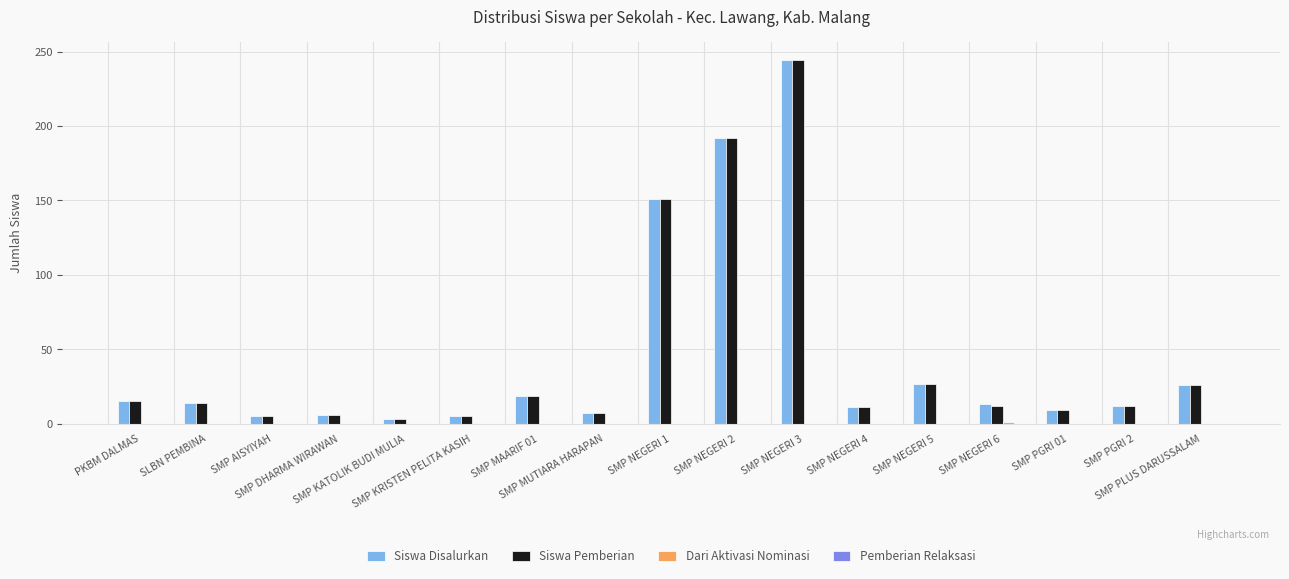

How many series are shown in this chart?

3